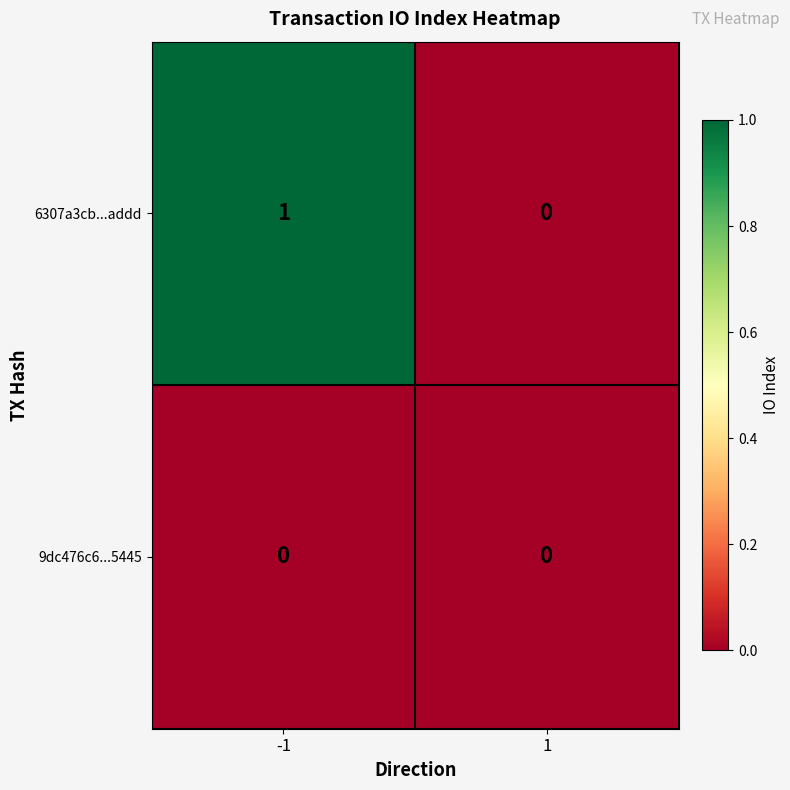

Which series changed the most between -1 and 1?

6307a3cb...addd